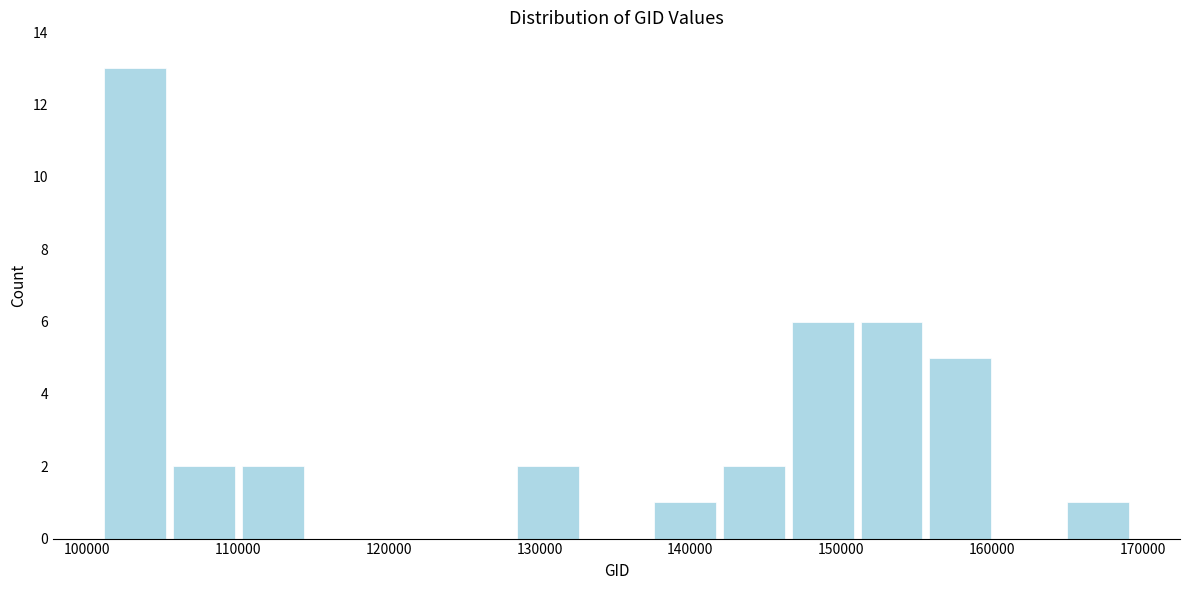

Over which range of the x-axis is the bar tallest?

101000 to 105000